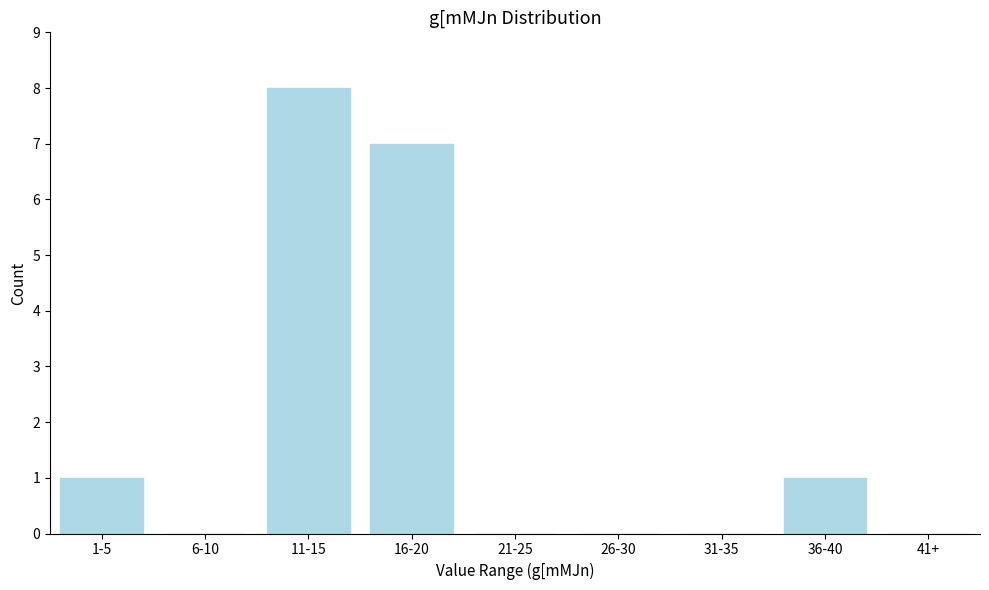

Reading left to right, extract all data points from this chart.

1-5=1	6-10=0	11-15=8	16-20=7	21-25=0	26-30=0	31-35=0	36-40=1	41+=0